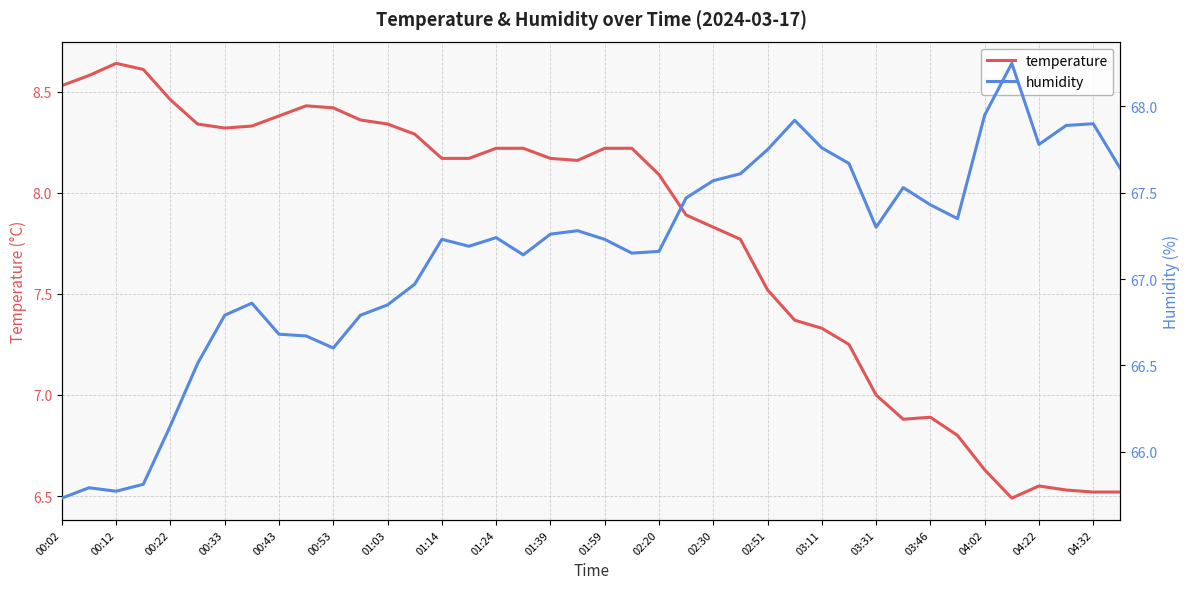

Does the chart have visible grid lines?

Yes